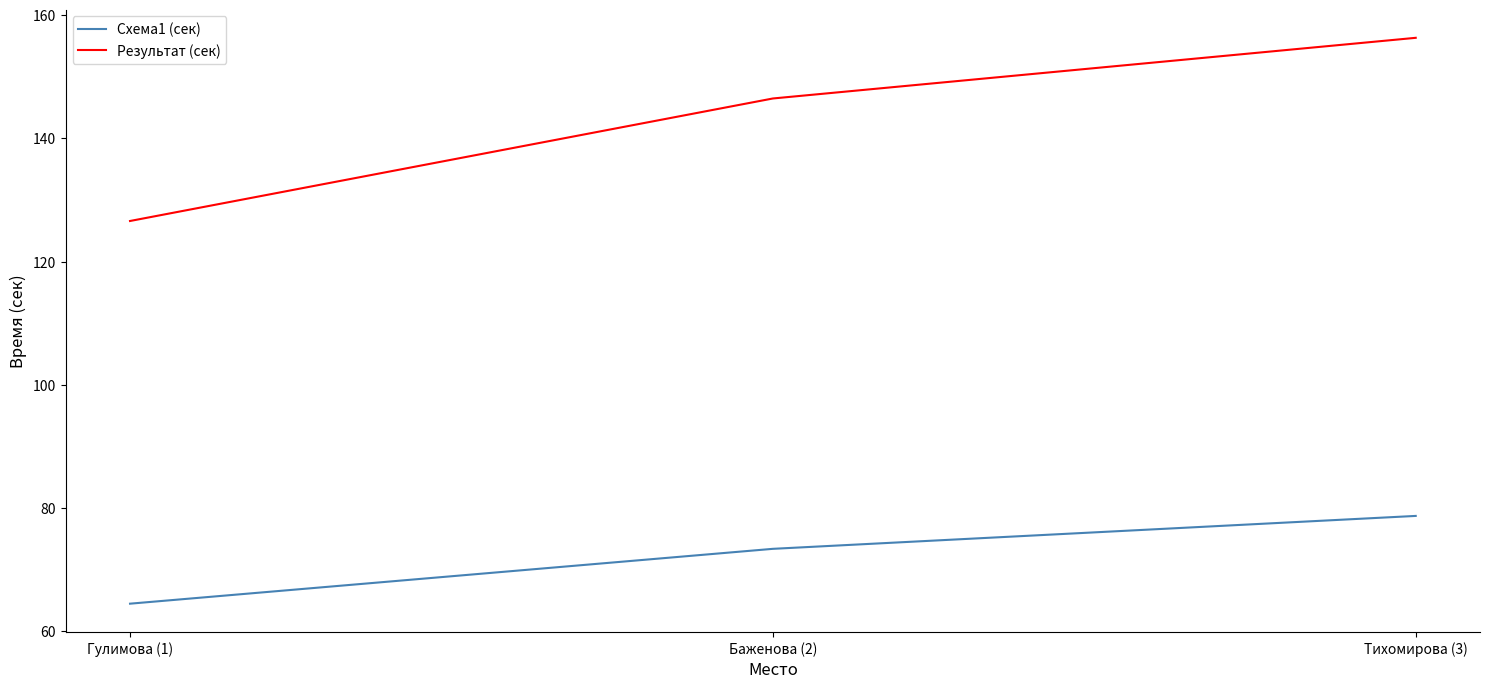

What is the approximate value of Схема1 (сек) at Гулимова (1)?

64.4